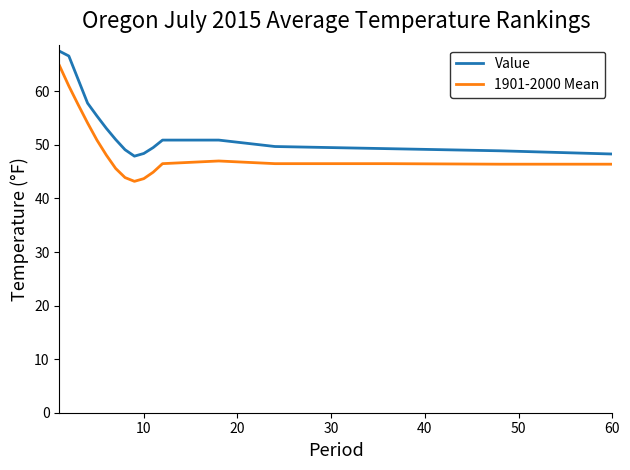

Rank the series by their average value, from highest to lowest.

Value, 1901-2000 Mean